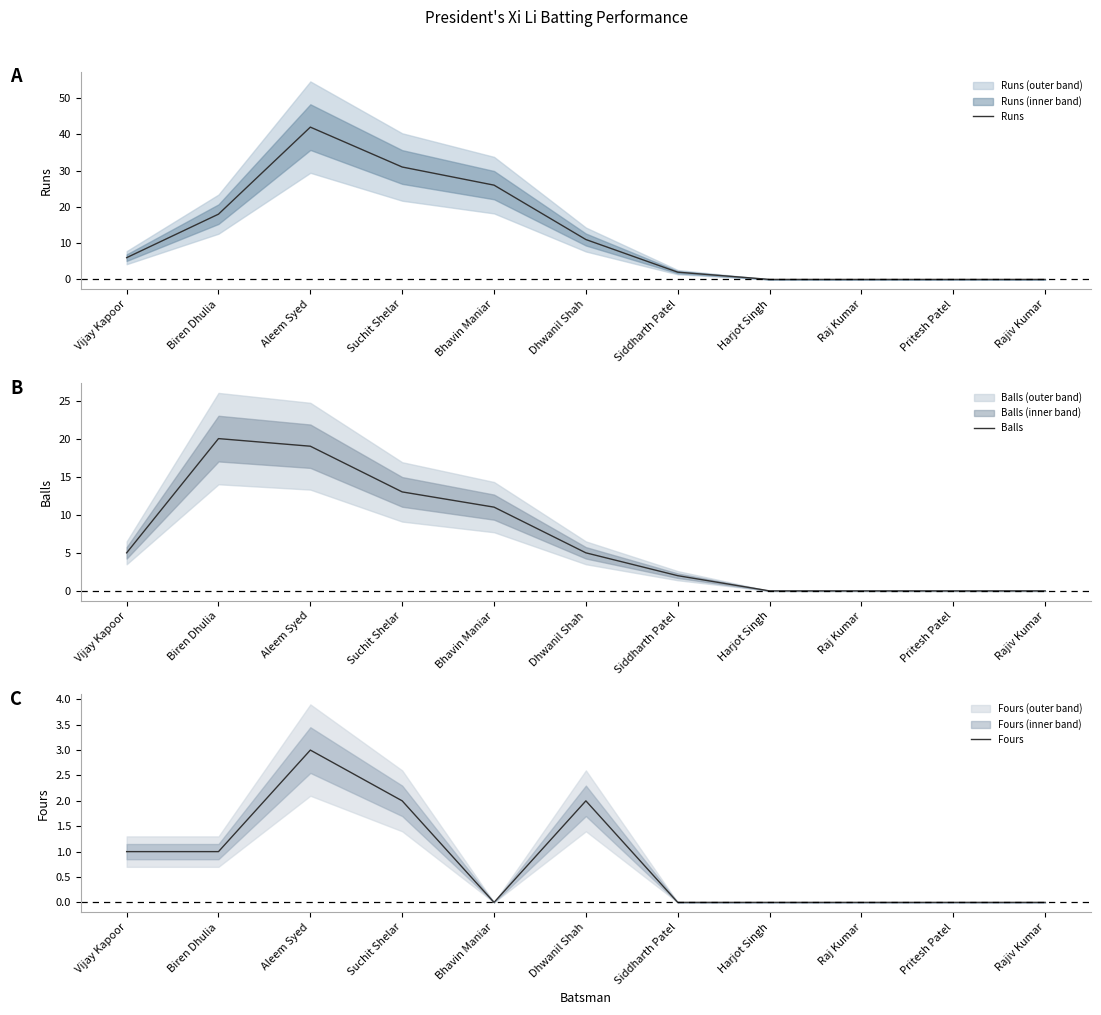

True or false: Fours and Balls cross at least once.

False